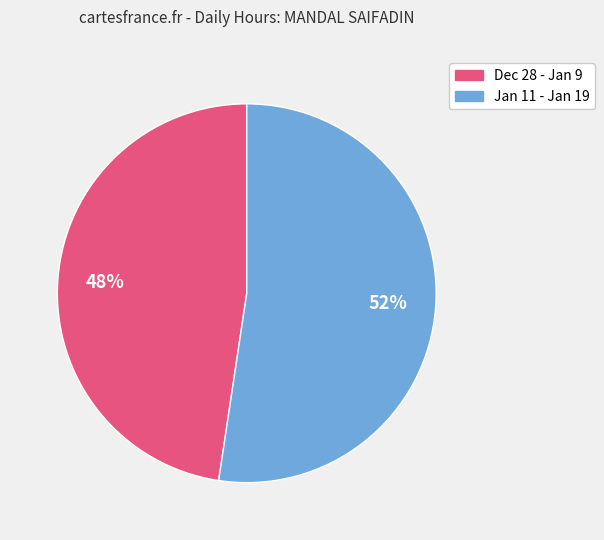

To the nearest percent, what is the average slice percentage?

50%